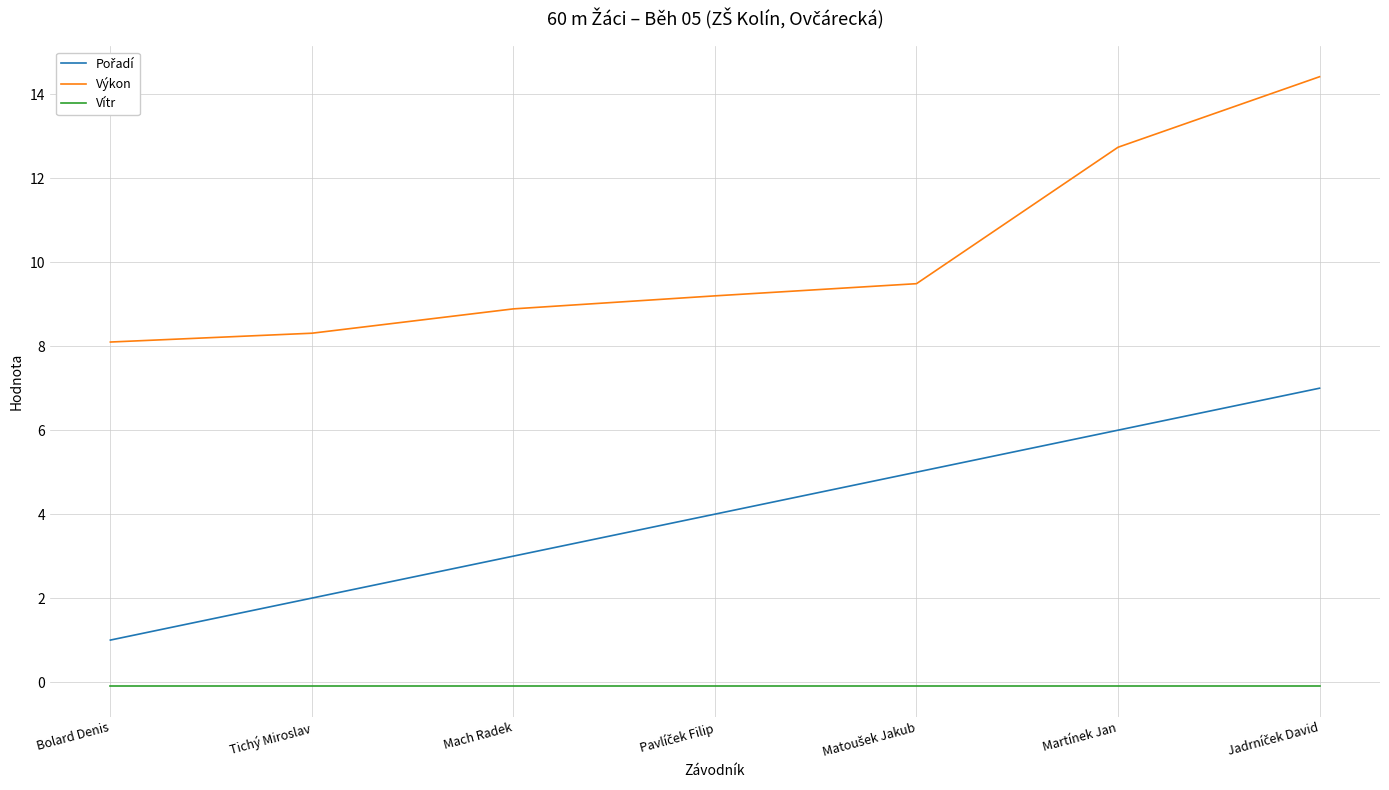

True or false: Vítr and Výkon cross at least once.

False